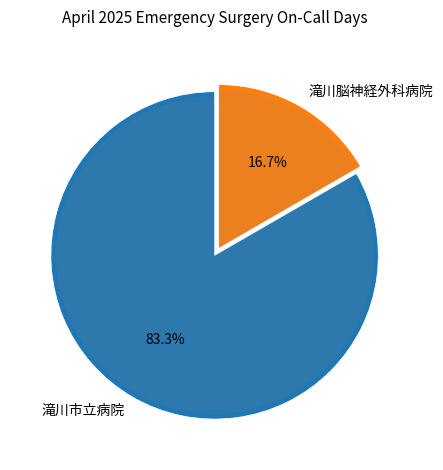

The 滝川市立病院 slice represents 98% of the pie. True or false?

False